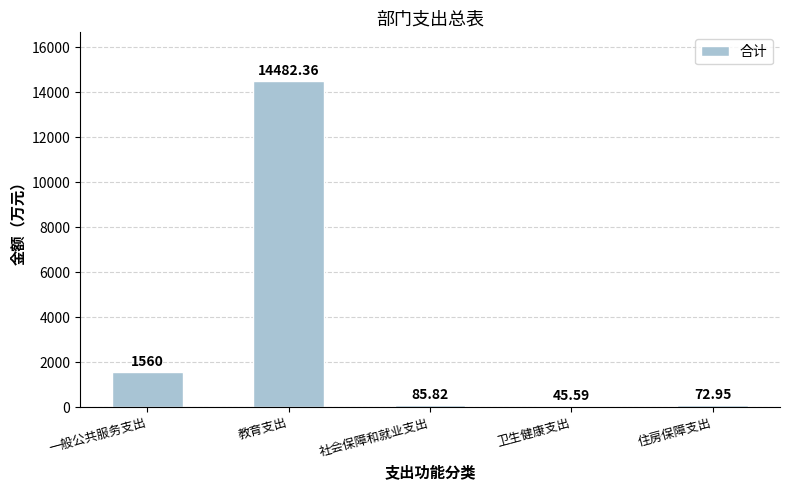

What is the average value?

3249.3